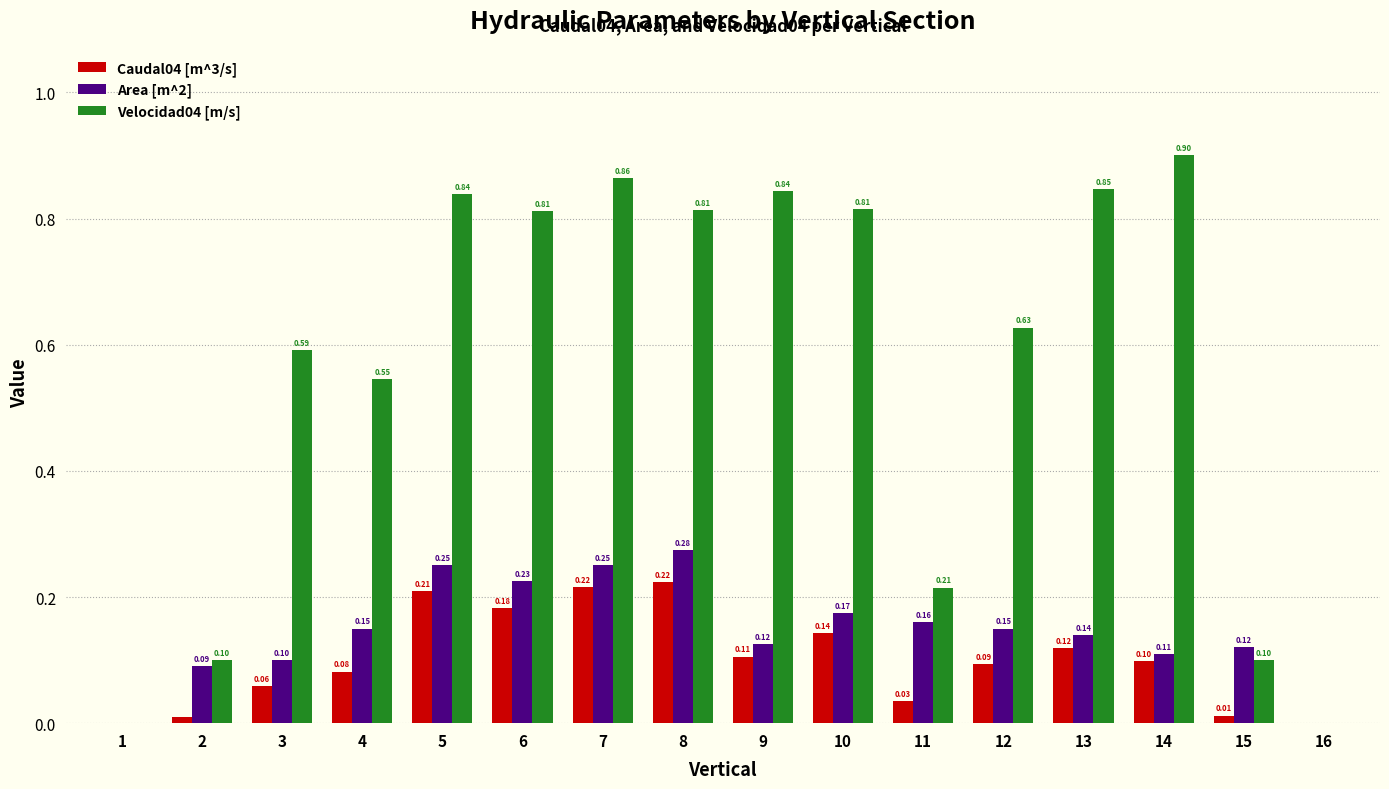

Are the bars grouped side by side (vs. stacked)?

Yes